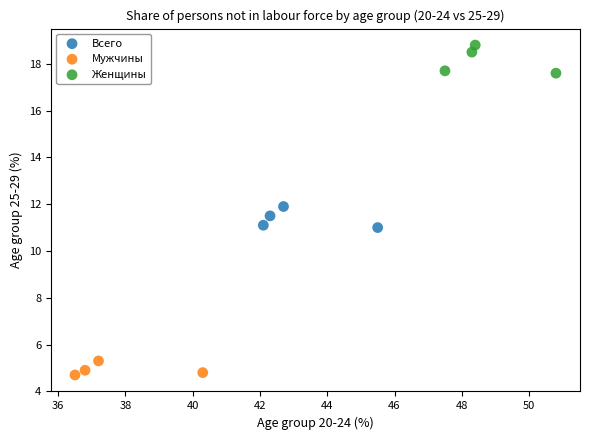

Which series contains the lowest Y value?

Мужчины